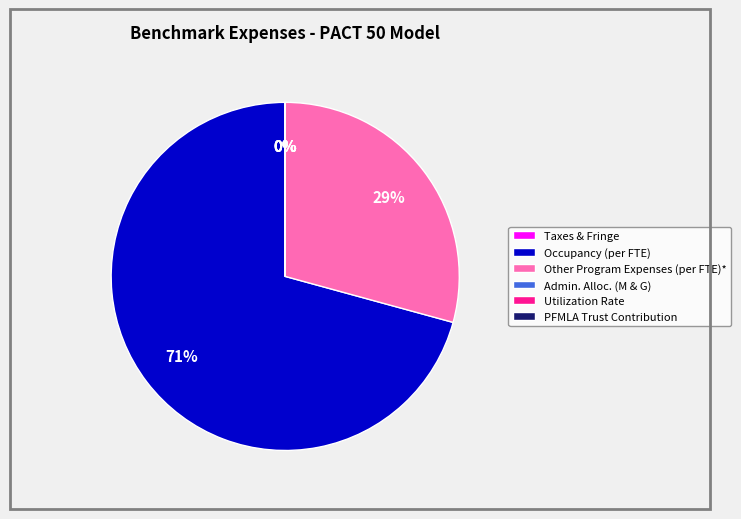

Which slice represents more than half of the pie?

Occupancy (per FTE)